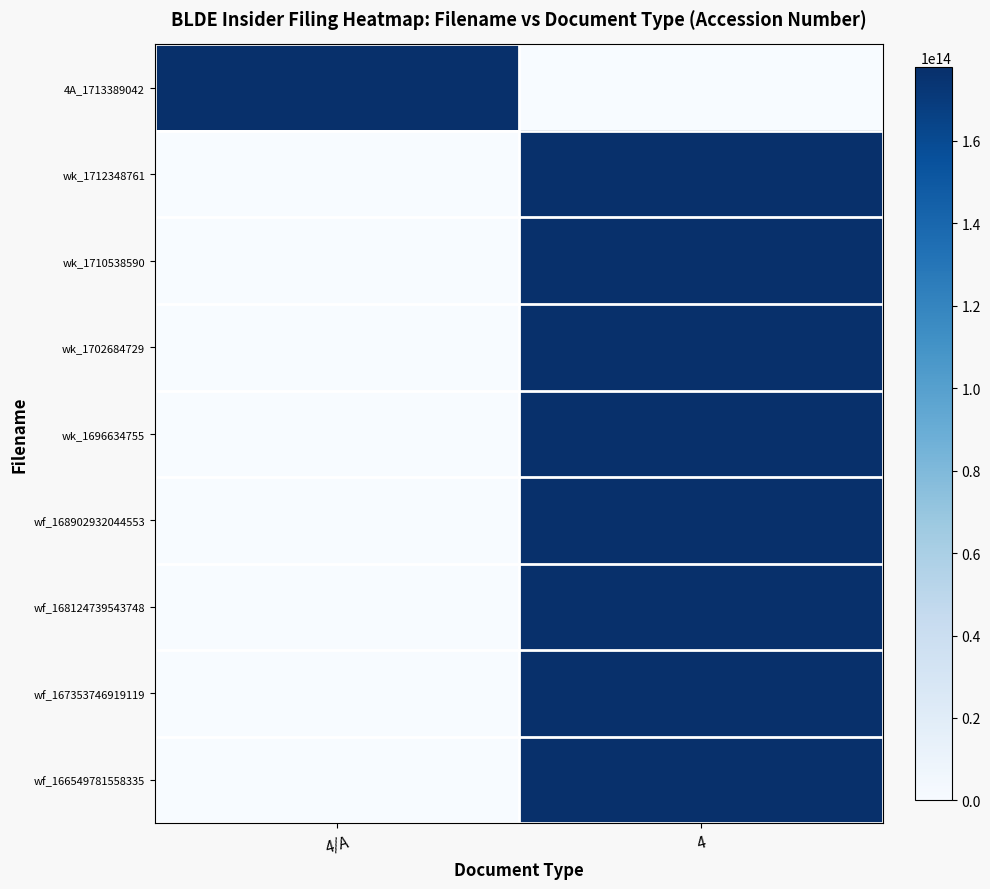

At which category is the sum across all series the highest?

4